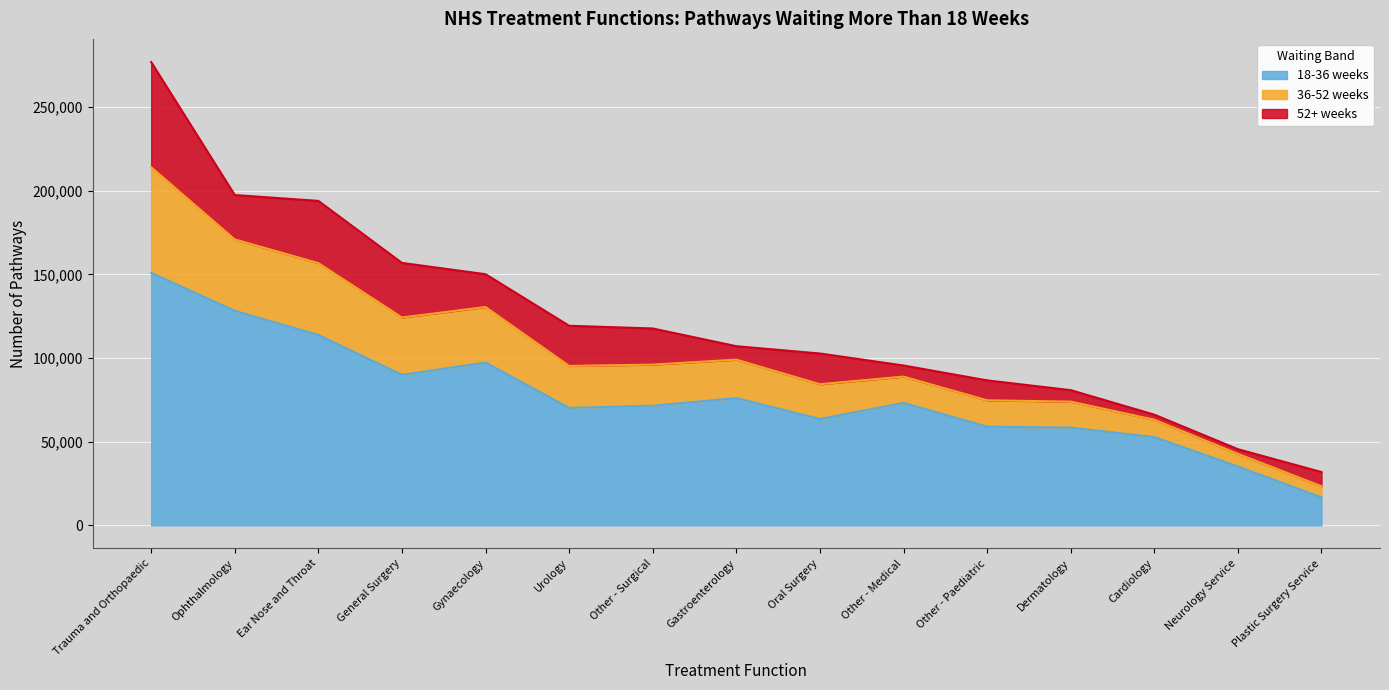

True or false: 18-36 weeks has a value of 97359 at Gynaecology.

True